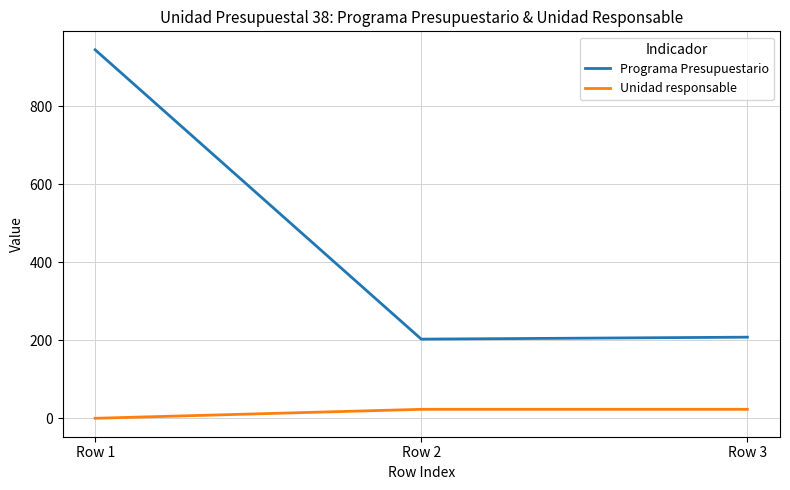

What is the spread (max minus min) of values at Row 3?

185